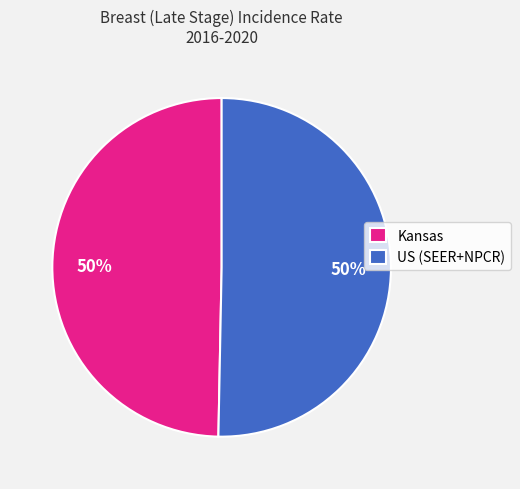

Is the sum of Kansas and US (SEER+NPCR) greater than half?

Yes